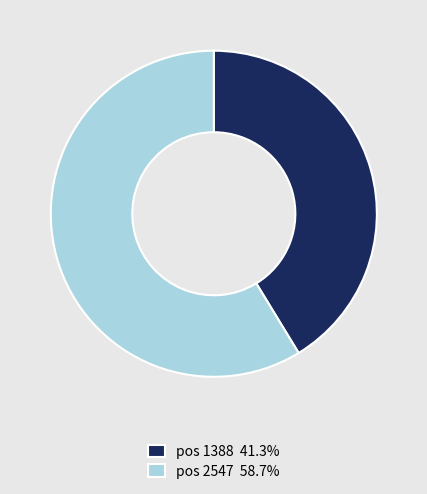

Does pos 2547 58.7% represent more than half of the total?

Yes